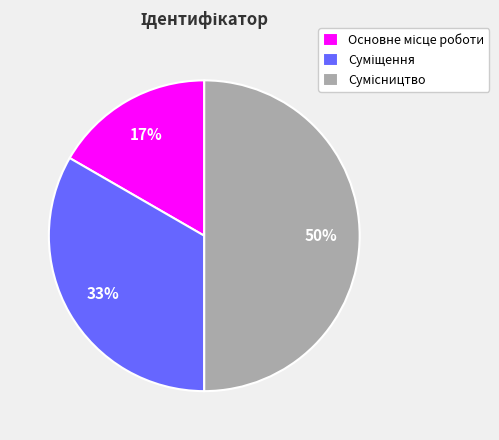

To the nearest percent, what is the average slice percentage?

33%